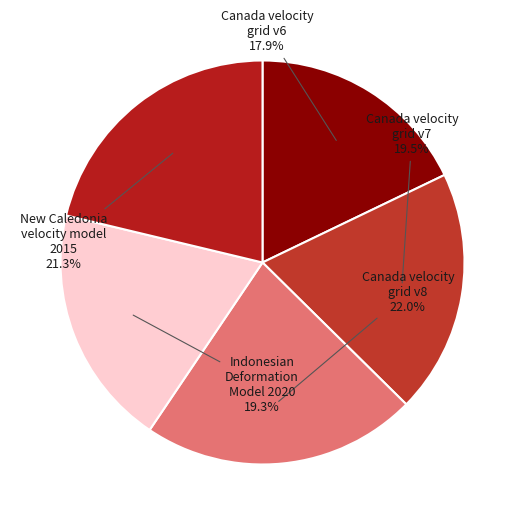

Does any single category account for the majority?

No